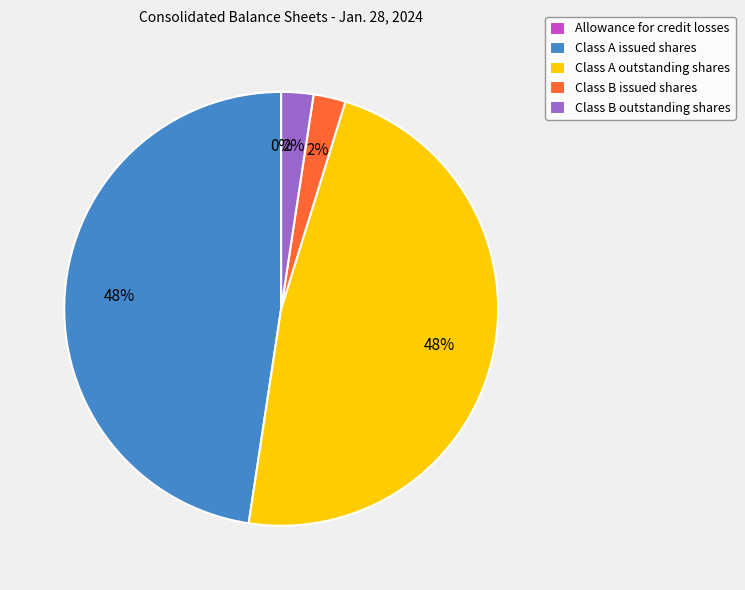

To the nearest percent, what is the combined percentage of Class B outstanding shares and Class A issued shares?

50%